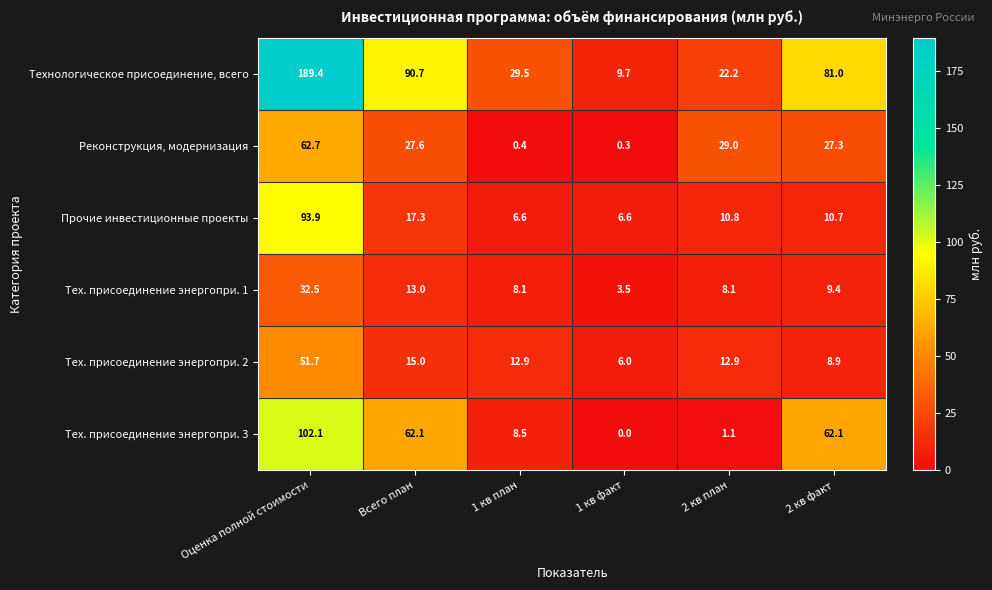

What is the average value of the Тех. присоединение энергопри. 1 series?

12.4